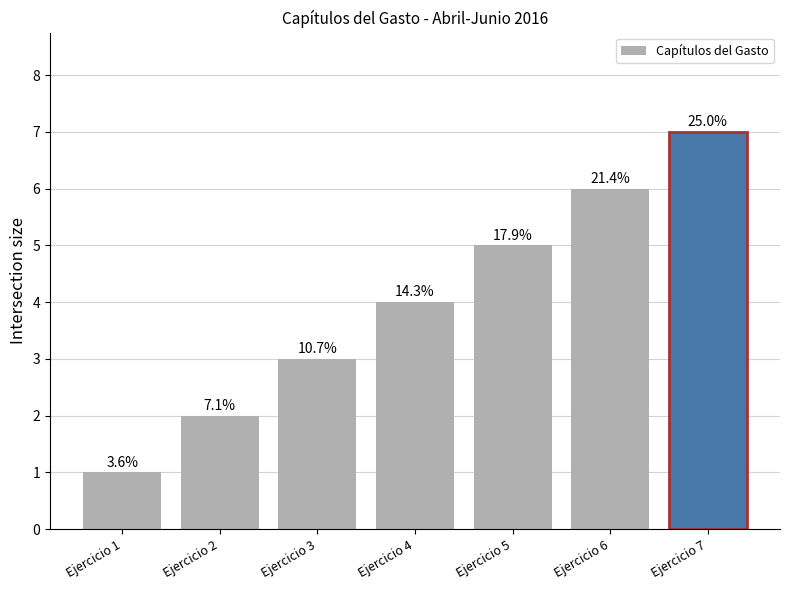

What is the difference between the values at Ejercicio 3 and Ejercicio 2?

1